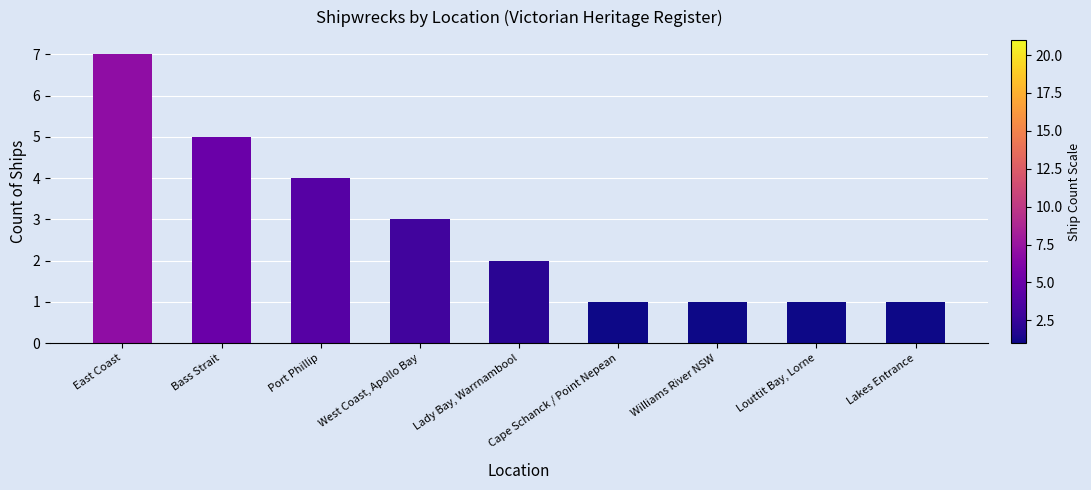

Reading left to right, what are all the values shown in this chart?

7	5	4	3	2	1	1	1	1